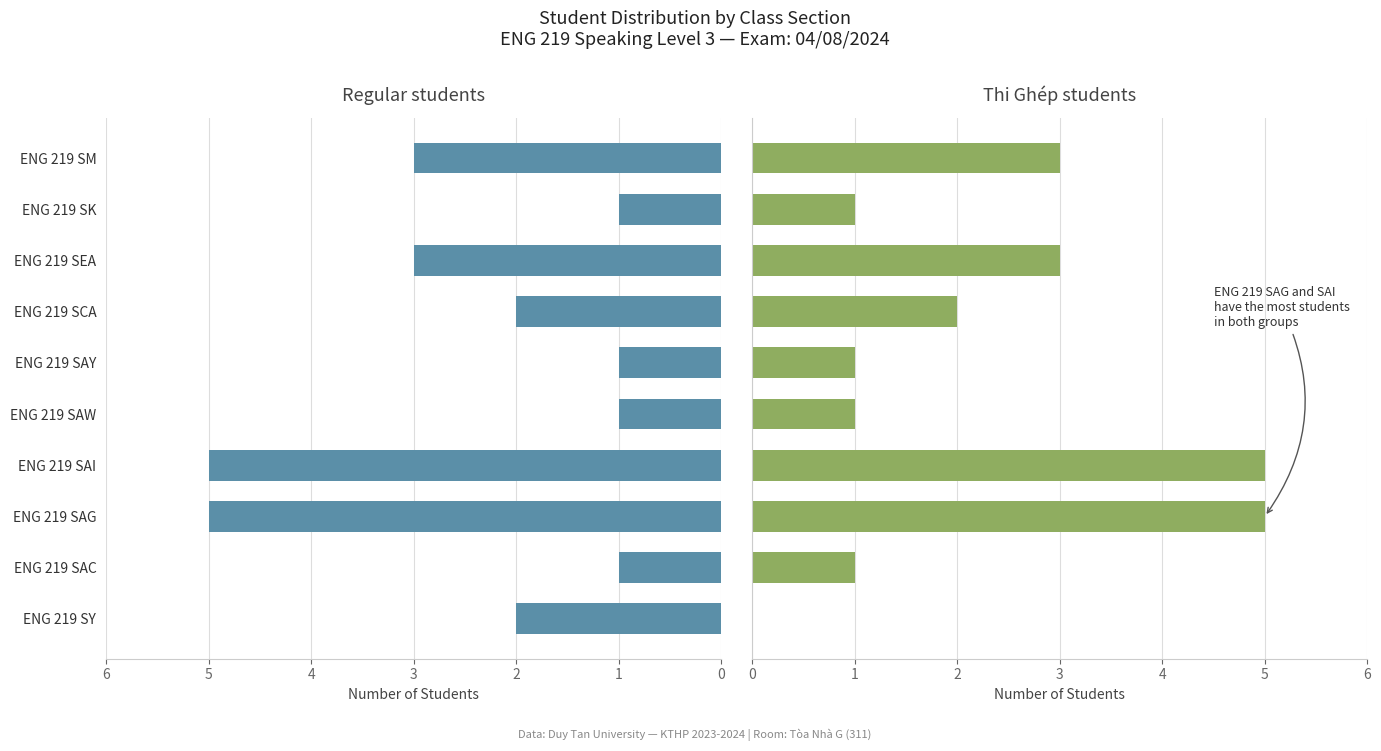

Rank the series at ENG 219 SY from lowest to highest value.

Thi Ghep students, Regular students